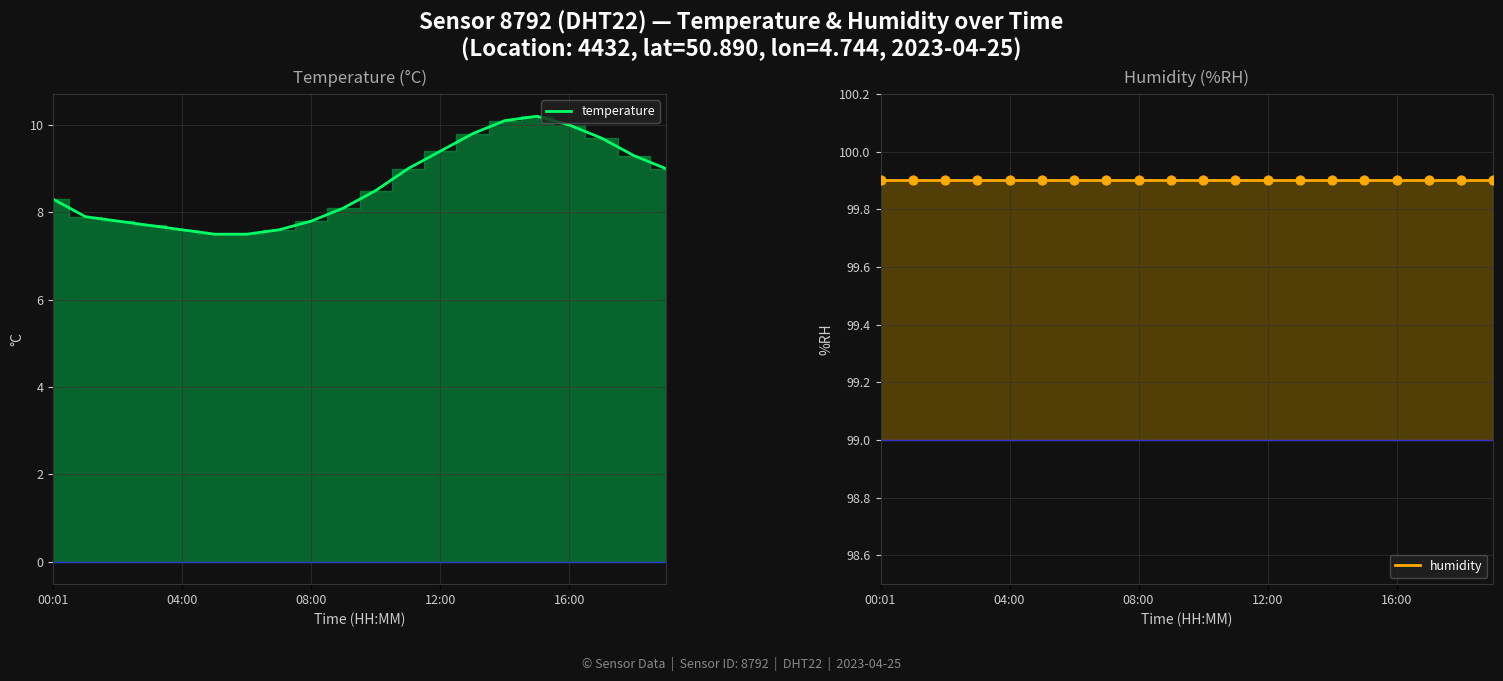

Which series contains the lowest Y value?

temperature